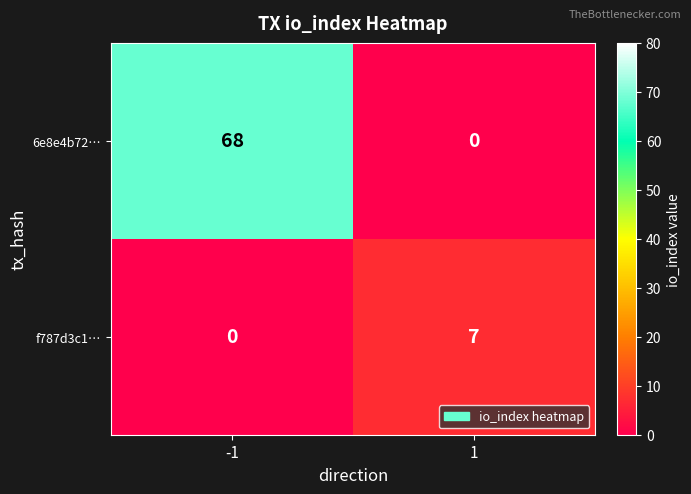

What is the sum of all 6e8e4b72… values?

68